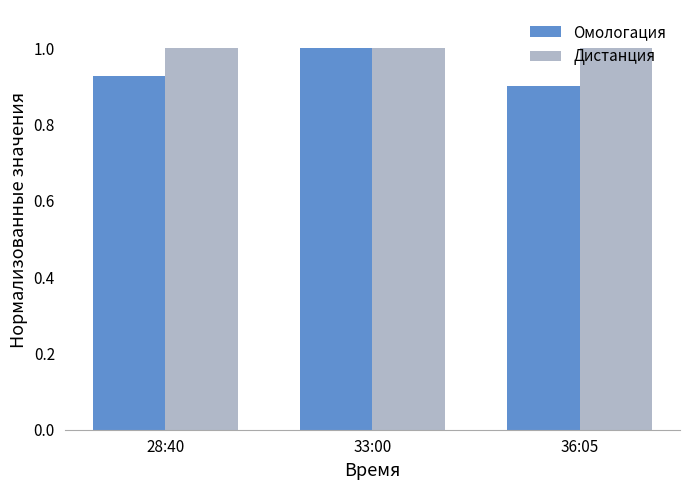

What is the spread (max minus min) of values at 28:40?

0.1